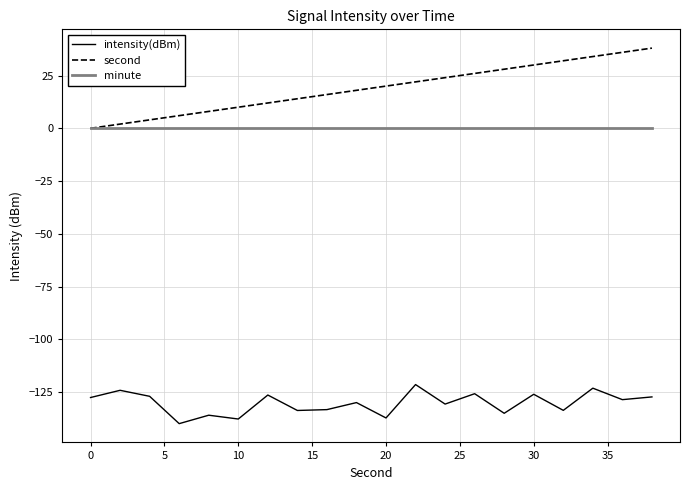

List the series in order of their peak value, lowest first.

intensity(dBm), minute, second